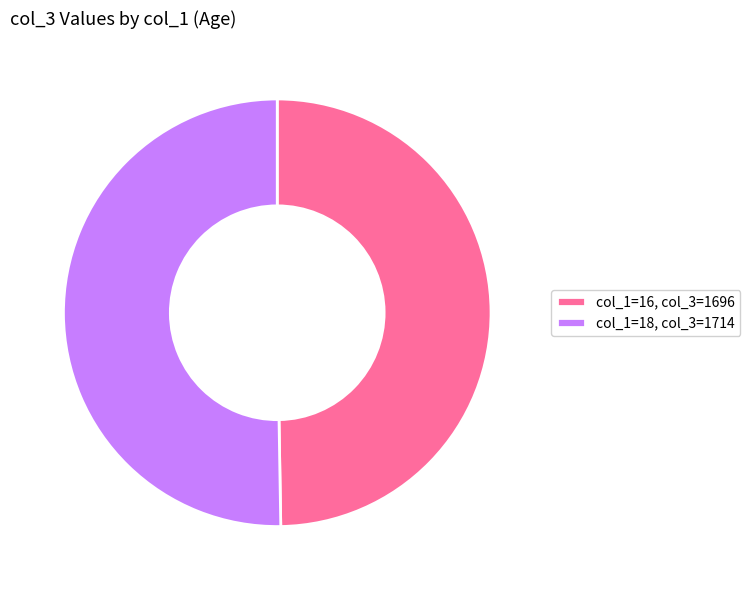

Approximately how many times larger is the value at col_1=16, col_3=1696 compared to col_1=18, col_3=1714?

1.0